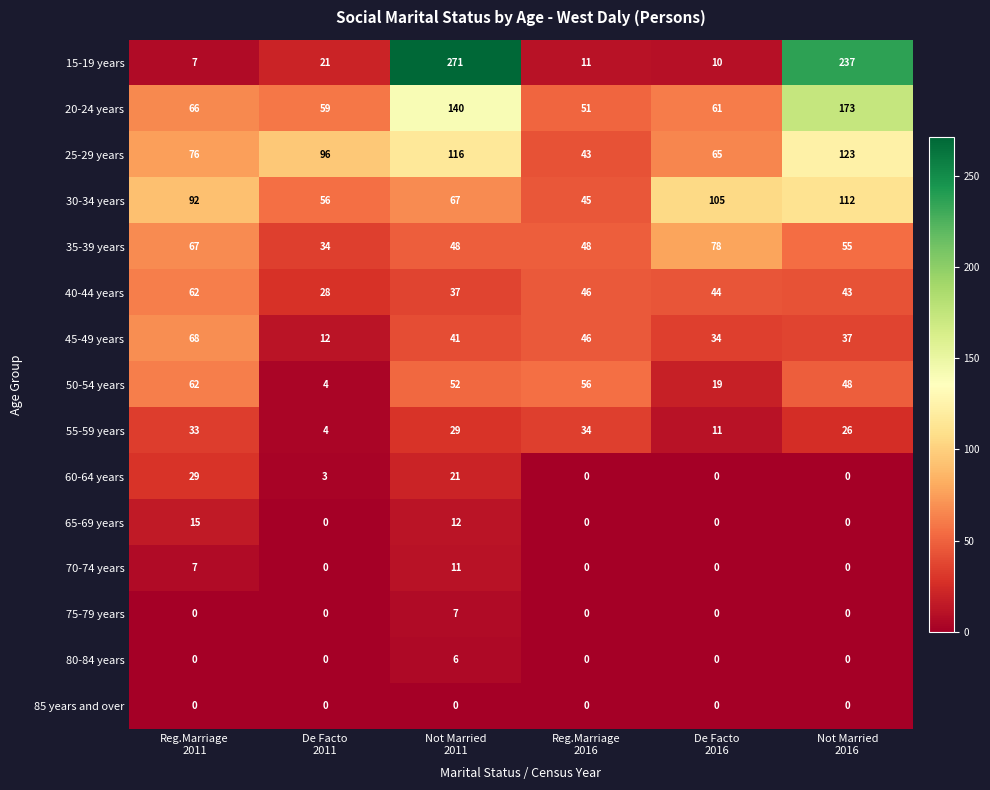

At how many categories does at least one series exceed 49?

6